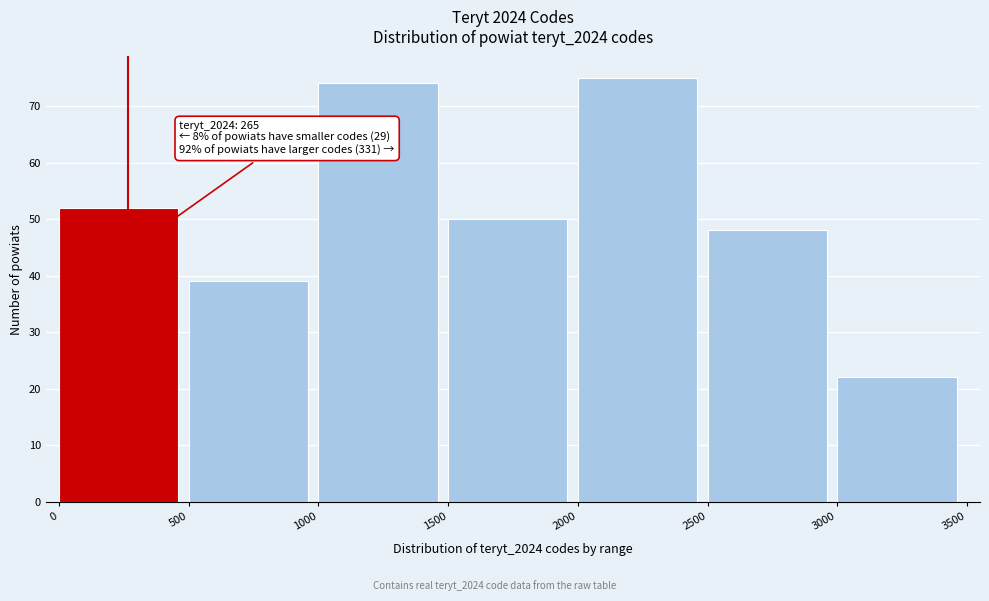

Which range on the x-axis has the tallest bar?

2000 to 2500